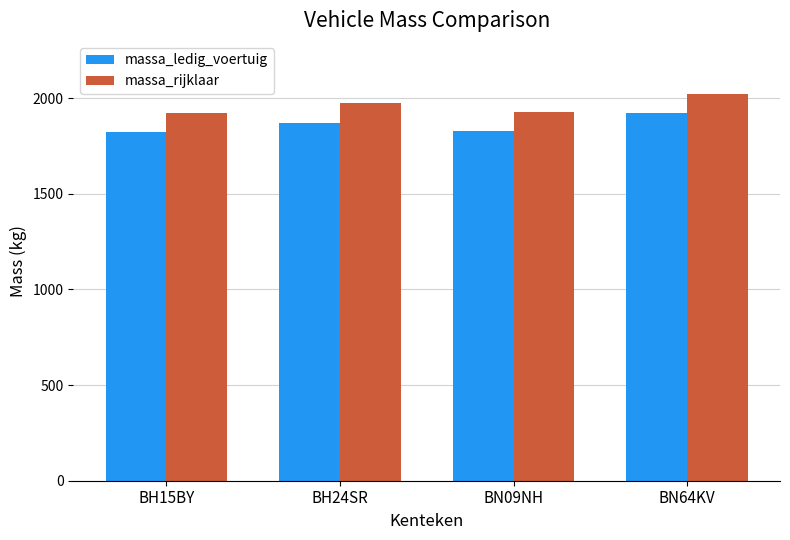

The value of massa_ledig_voertuig at BH15BY is 1272. True or false?

False